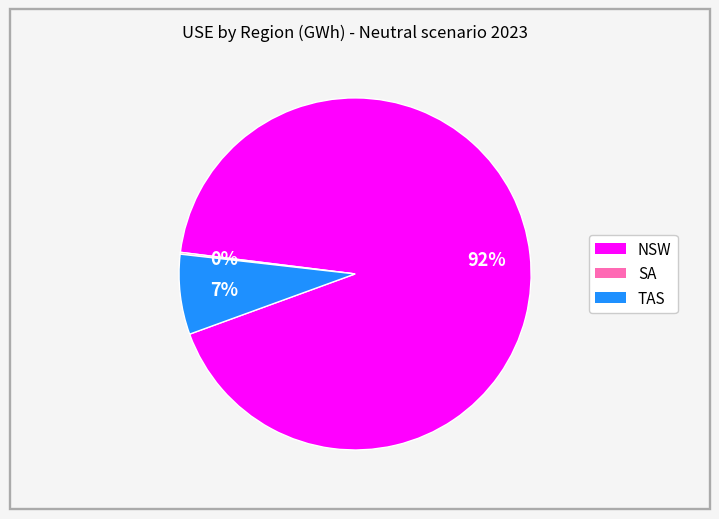

Does any single category account for the majority?

Yes